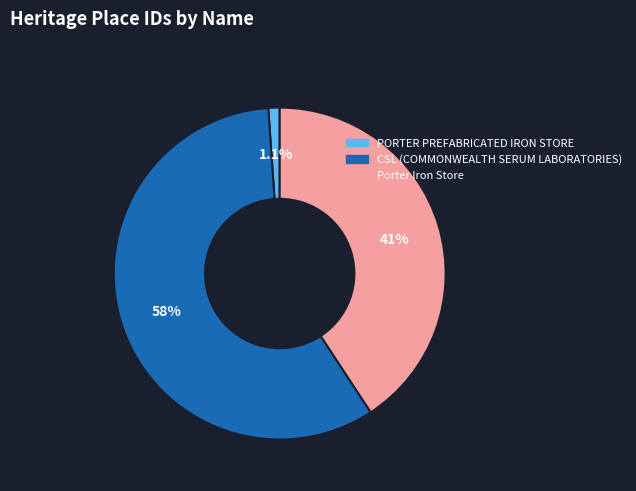

To the nearest percent, what is the combined percentage of CSL (COMMONWEALTH SERUM LABORATORIES) and Porter Iron Store?

99%